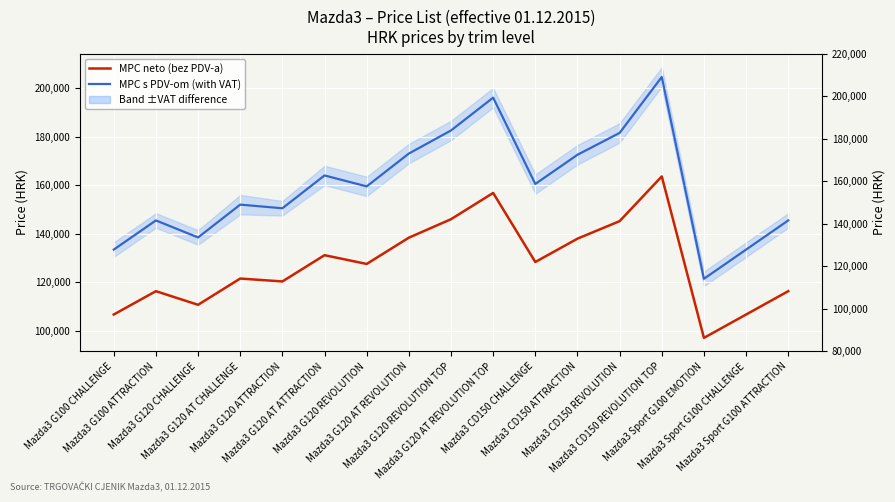

Is this an area chart (filled region under the line)?

No